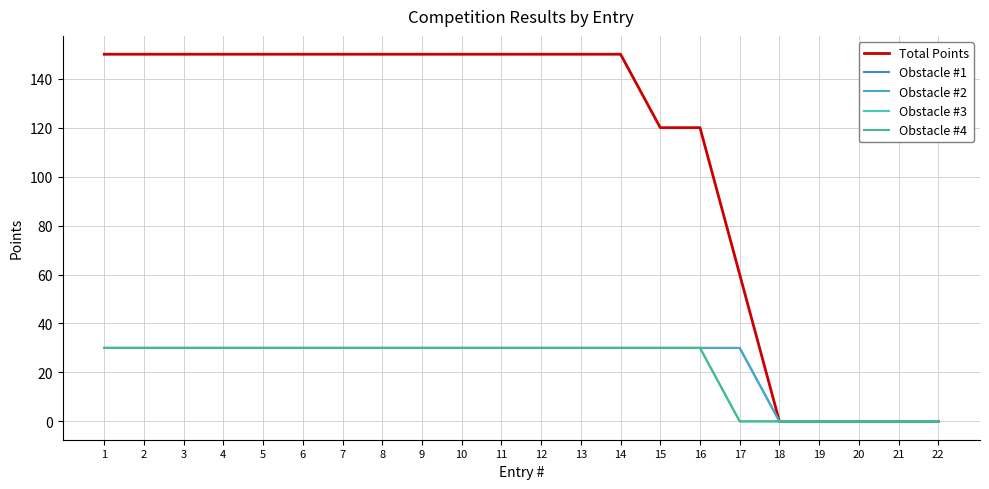

What is the approximate value of Obstacle #1 at 2, to the nearest 10?

30